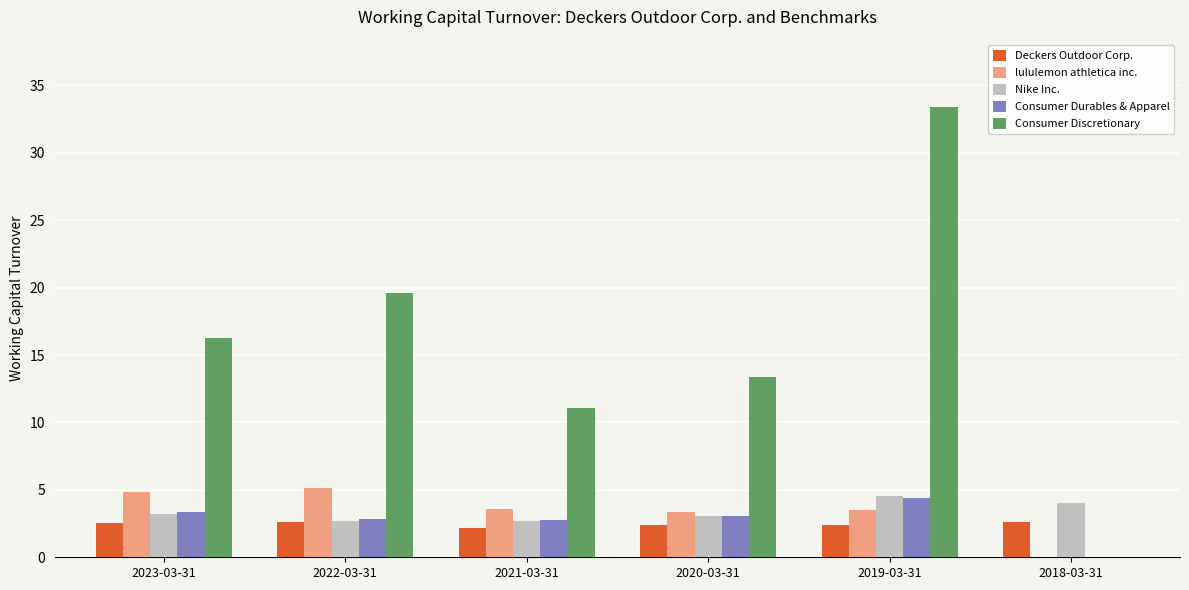

How many positive values does the lululemon athletica inc. series have?

5